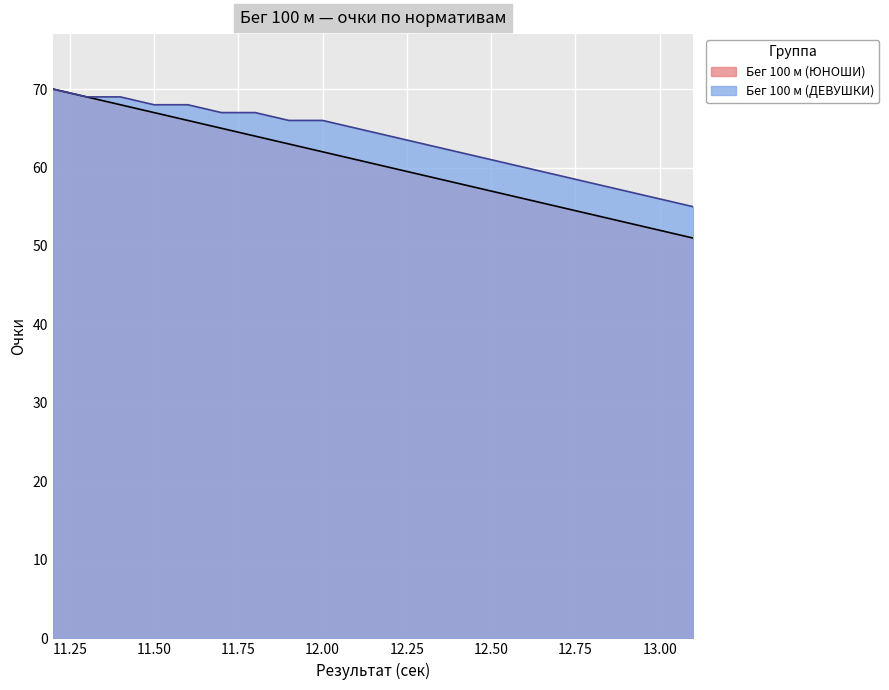

How many data points does each series have?

20